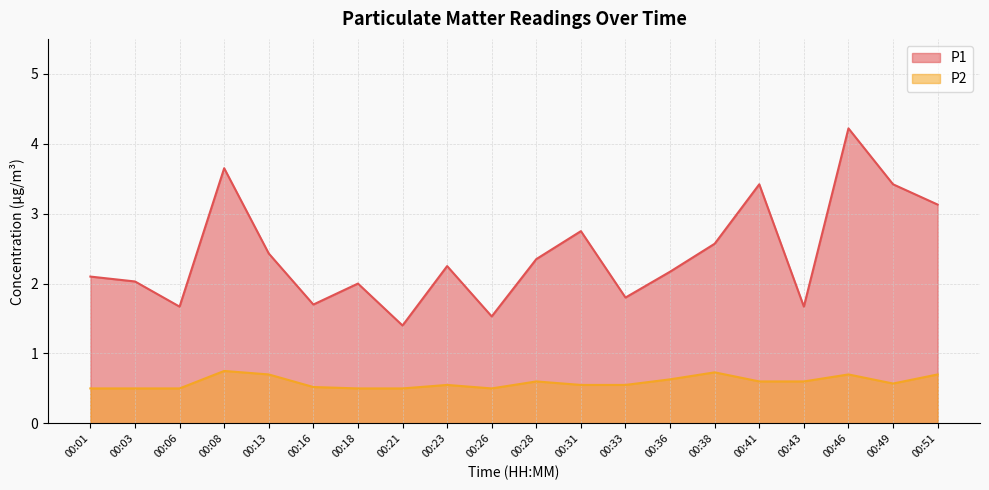

How many lines are shown in the chart?

2